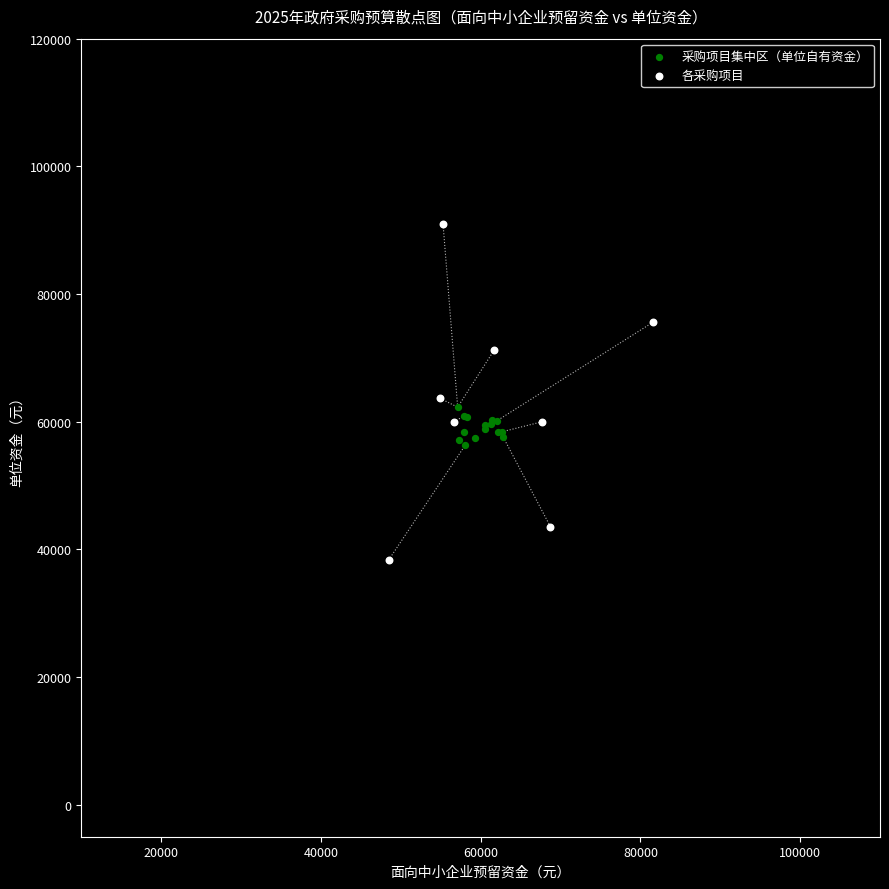

Which series contains the lowest Y value?

各采购项目